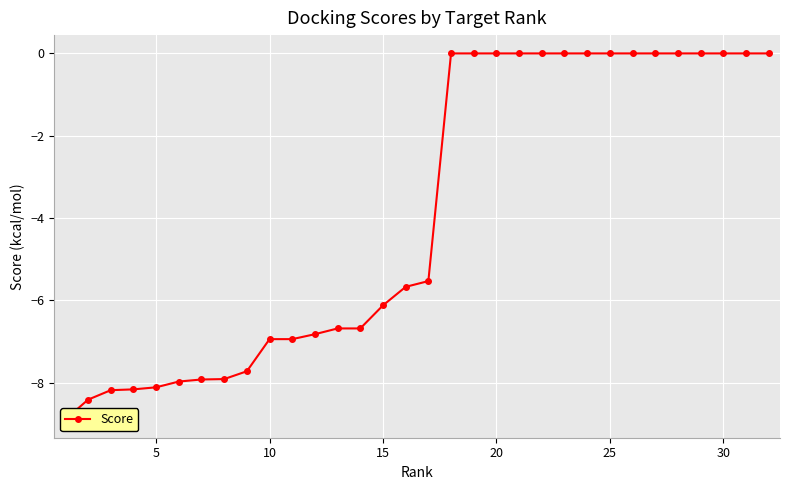

True or false: there are more than 1 points higher than both neighbors.

False